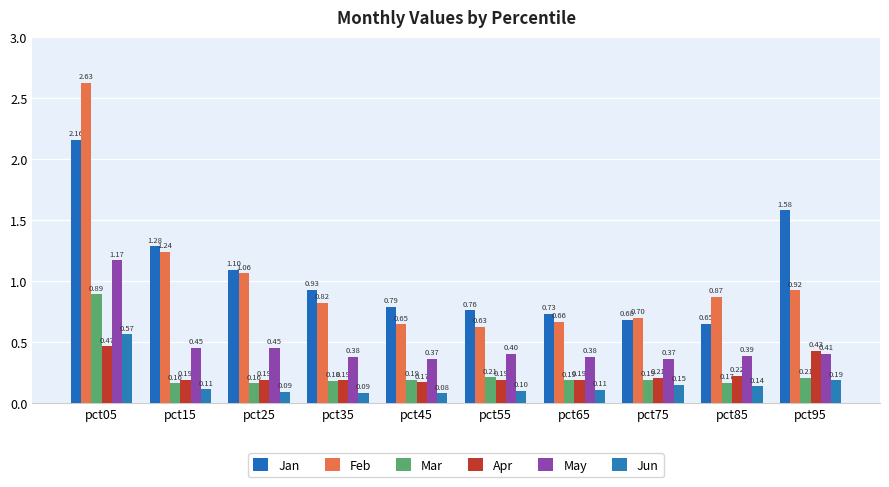

Which has a higher value, pct95 or pct65?

pct95